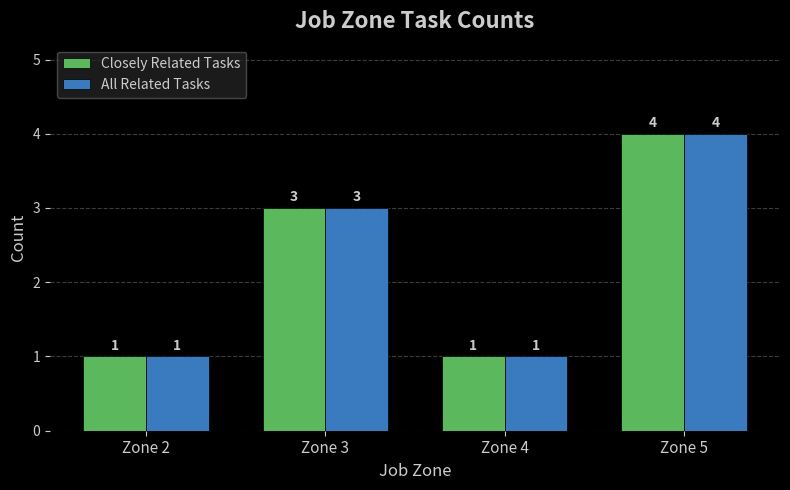

Reading right to left, extract all data points from this chart.

Closely Related Tasks: Zone 5=4	Zone 4=1	Zone 3=3	Zone 2=1
All Related Tasks: Zone 5=4	Zone 4=1	Zone 3=3	Zone 2=1